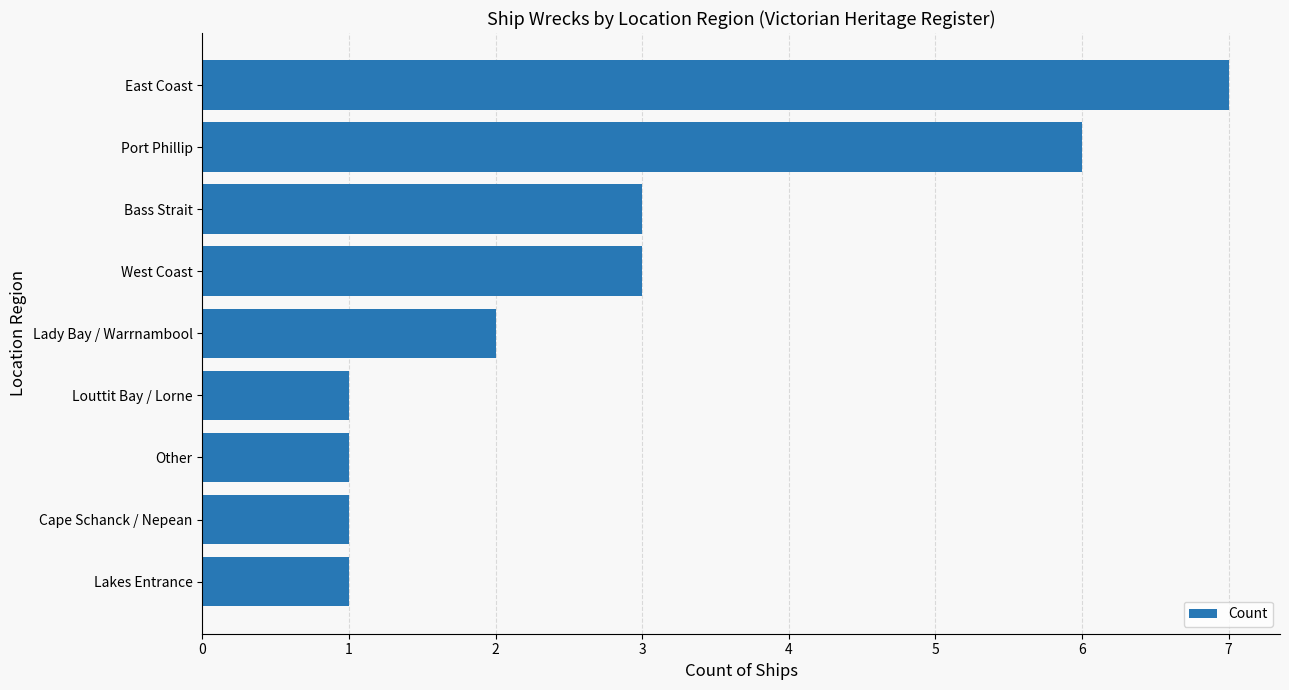

What is the average value?

3